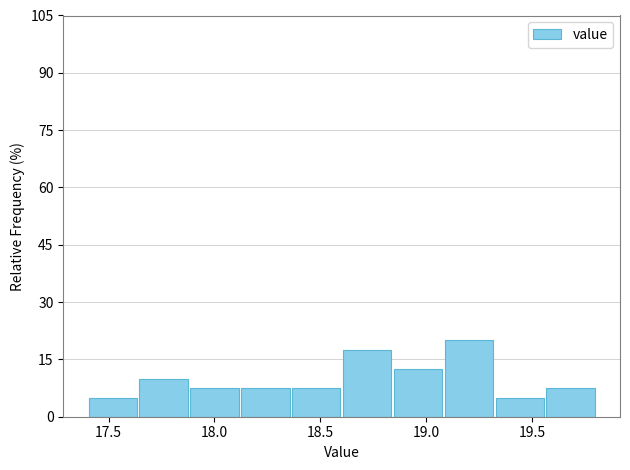

Reading left to right, transcribe this chart: for each bar, give the range it covers on the x-axis and its height. Neither the bar edges nor the heights are printed on the chart, so give them approximately, as read against the axes.

17.40 to 17.64: 6
17.64 to 17.88: 10
17.88 to 18.12: 8
18.12 to 18.36: 8
18.36 to 18.60: 8
18.60 to 18.84: 18
18.84 to 19.08: 12
19.08 to 19.32: 20
19.32 to 19.56: 6
19.56 to 19.80: 8